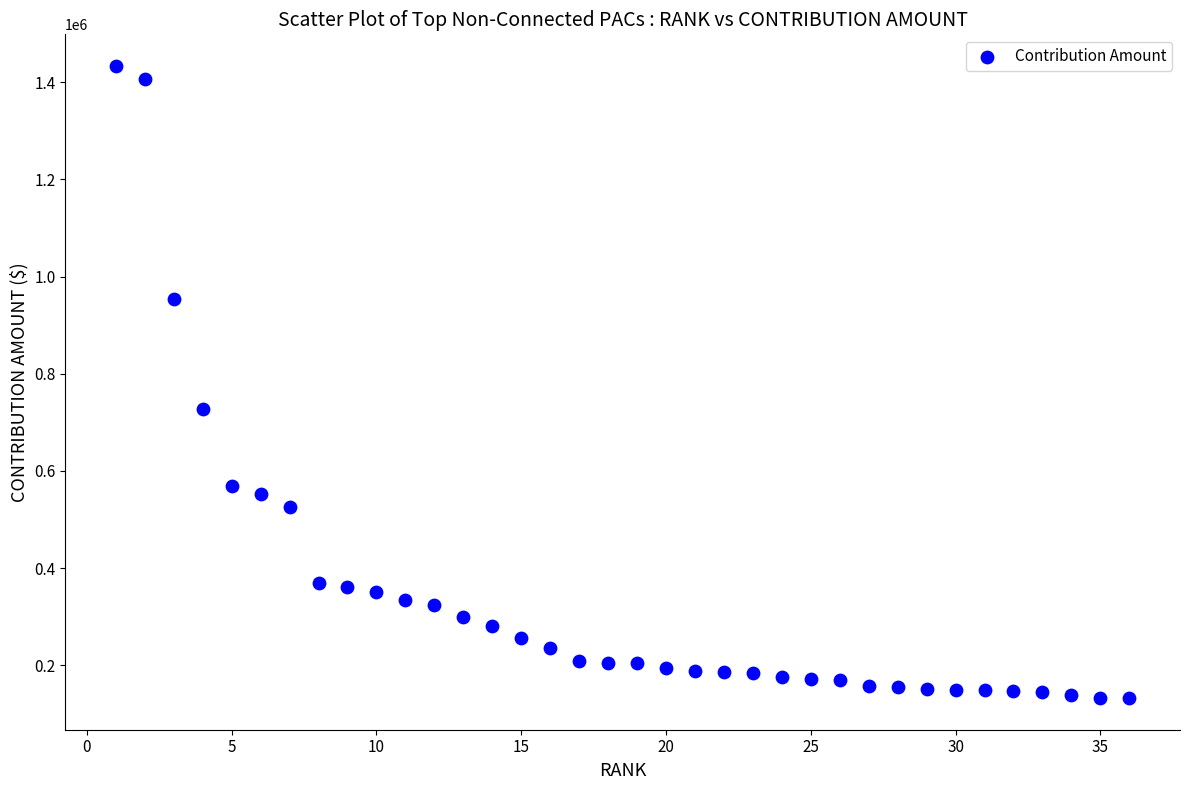

What Y value in the scatter plot is closest to 782838?

728200.0